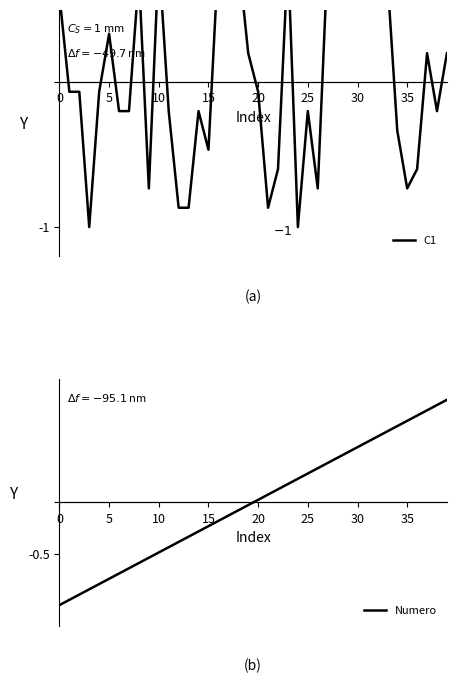

How many lines are shown in the chart?

2